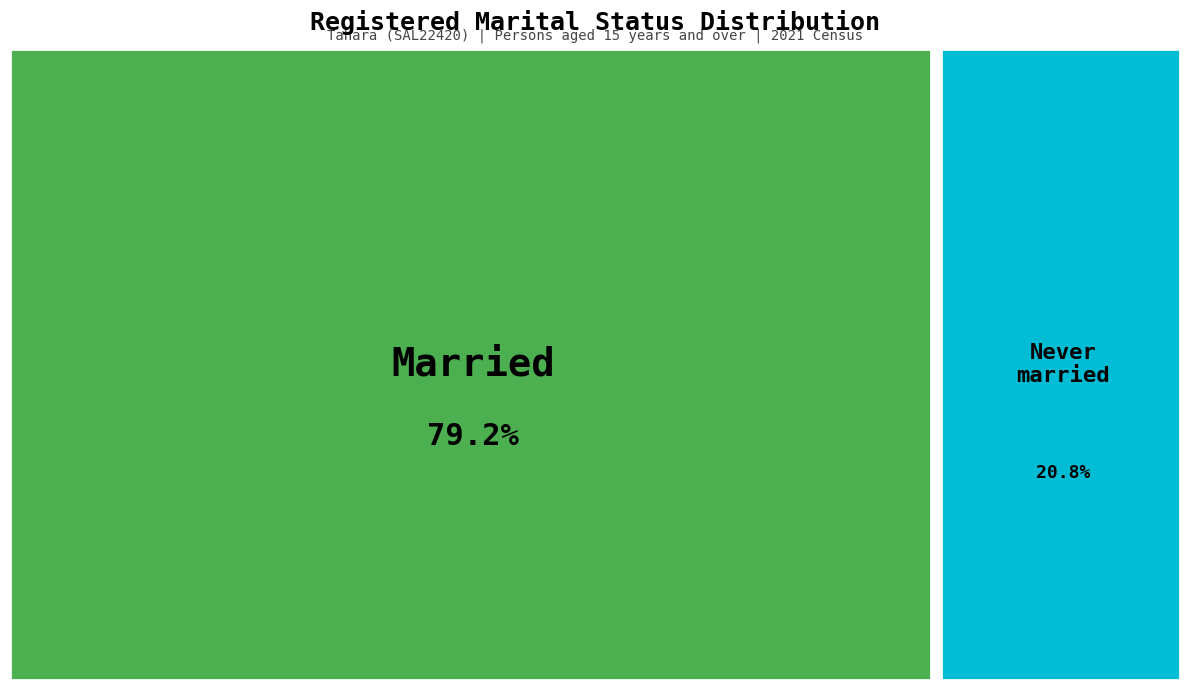

What is the total percentage of Never married and Divorced?

20.8%